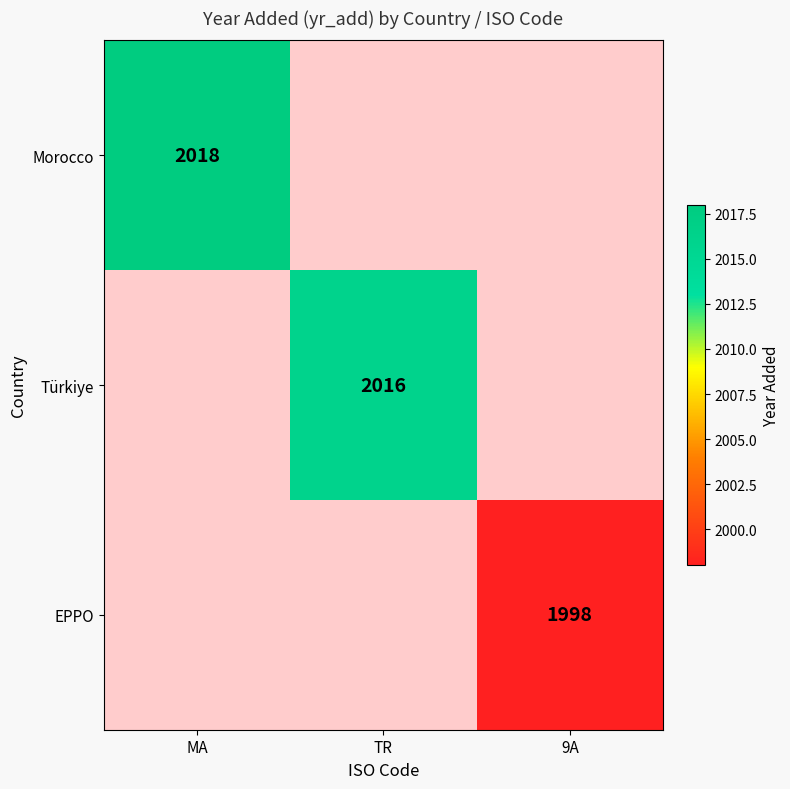

True or false: Türkiye has a value of 2016 at TR.

True